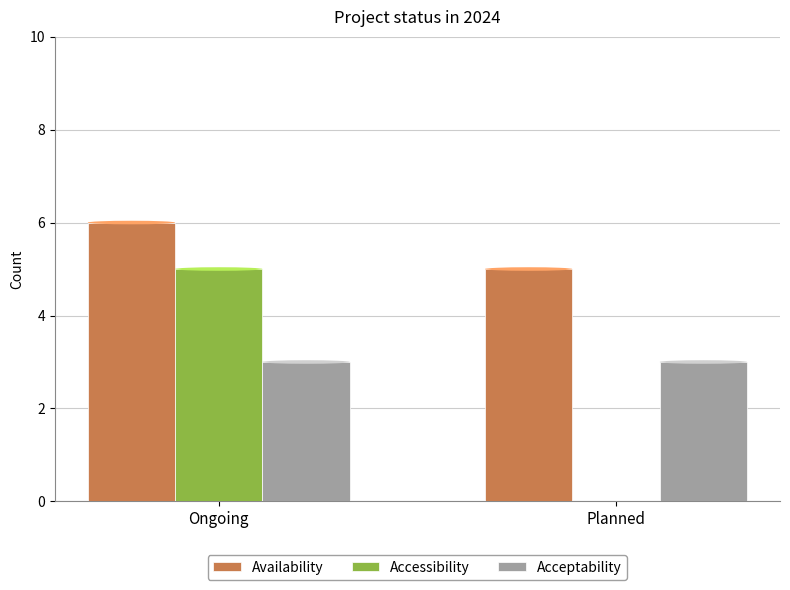

Is the value of Accessibility at Planned greater than the value of Acceptability at Planned?

No